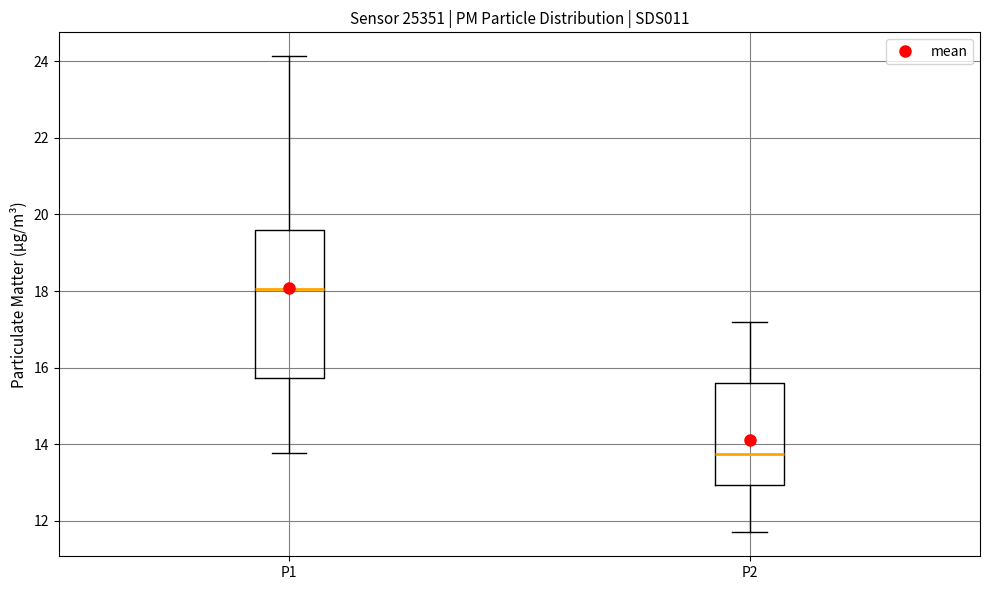

Reading left to right, read every box against the y-axis: the position of its median line, the range the box covers, and the ends of its whiskers. The values are not printed on the chart, so give them approximately, as read against the axis.

P1: median 18.0, box 15.8 to 19.6, whiskers 13.8 to 24.2
P2: median 13.8, box 13.0 to 15.6, whiskers 11.8 to 17.2